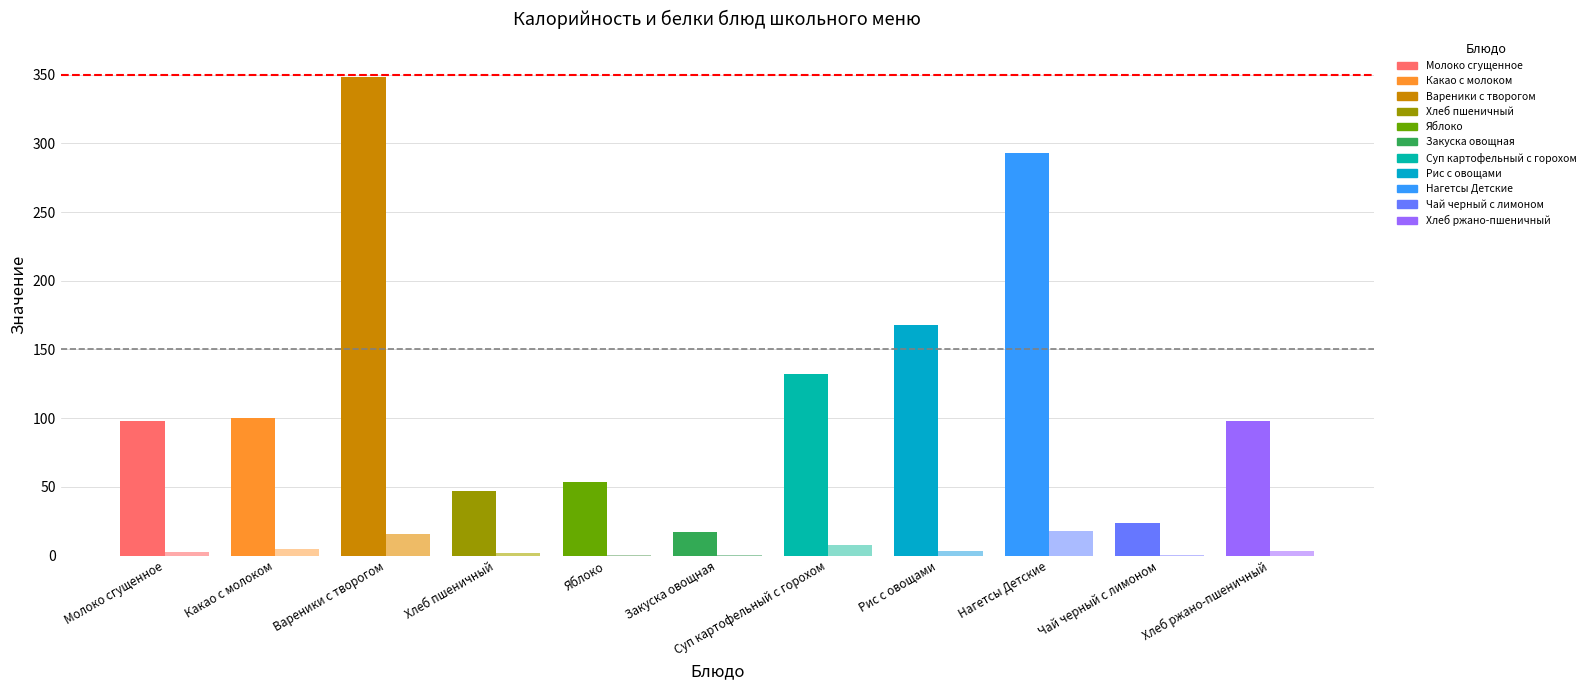

What is the average value of the Белки series?

5.2